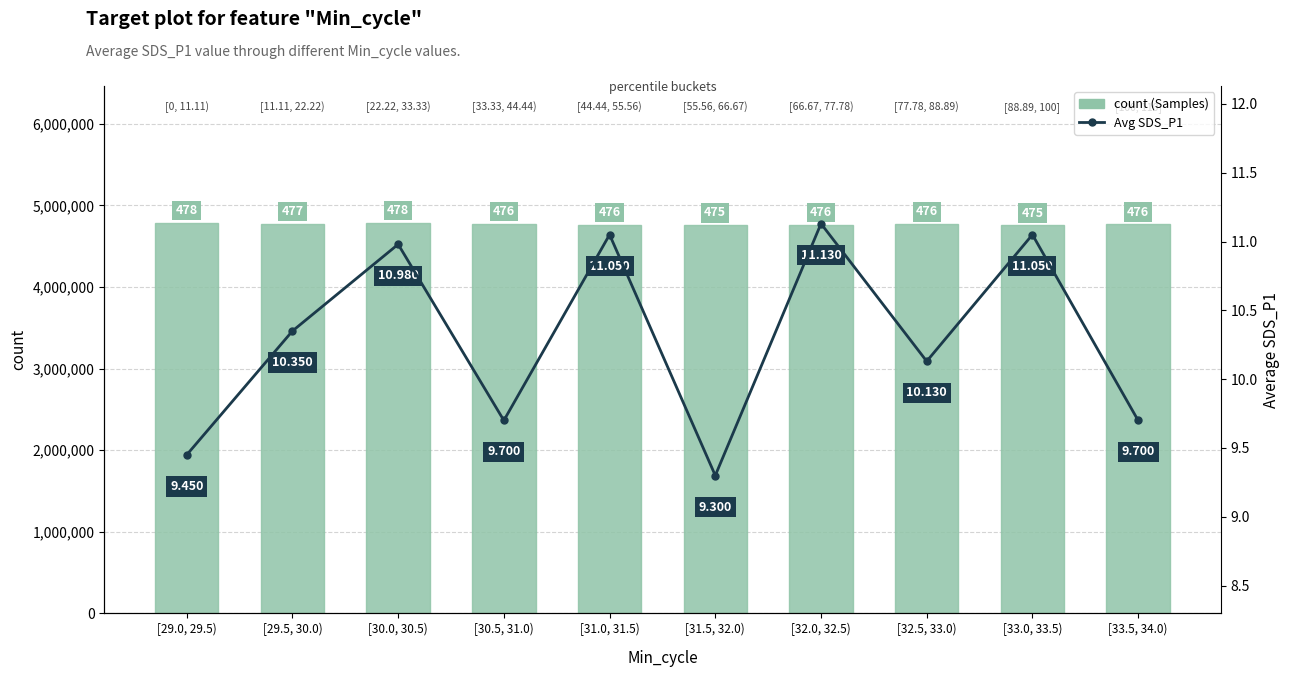

Which series has the largest total across all categories?

count (Samples)